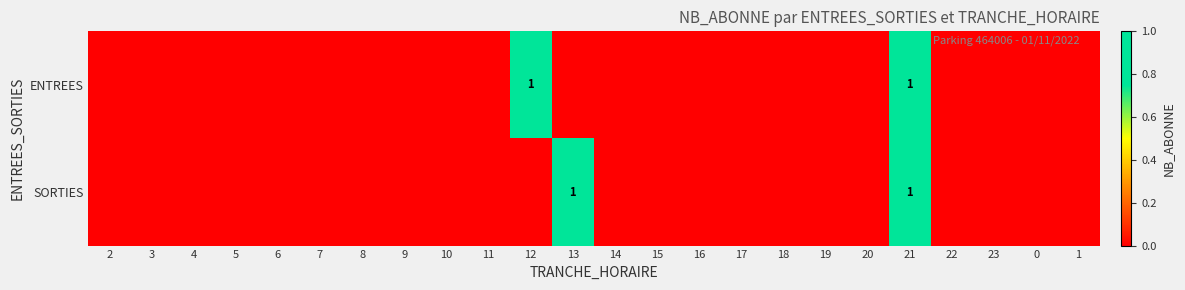

True or false: SORTIES has a value of 1 at 21.

True